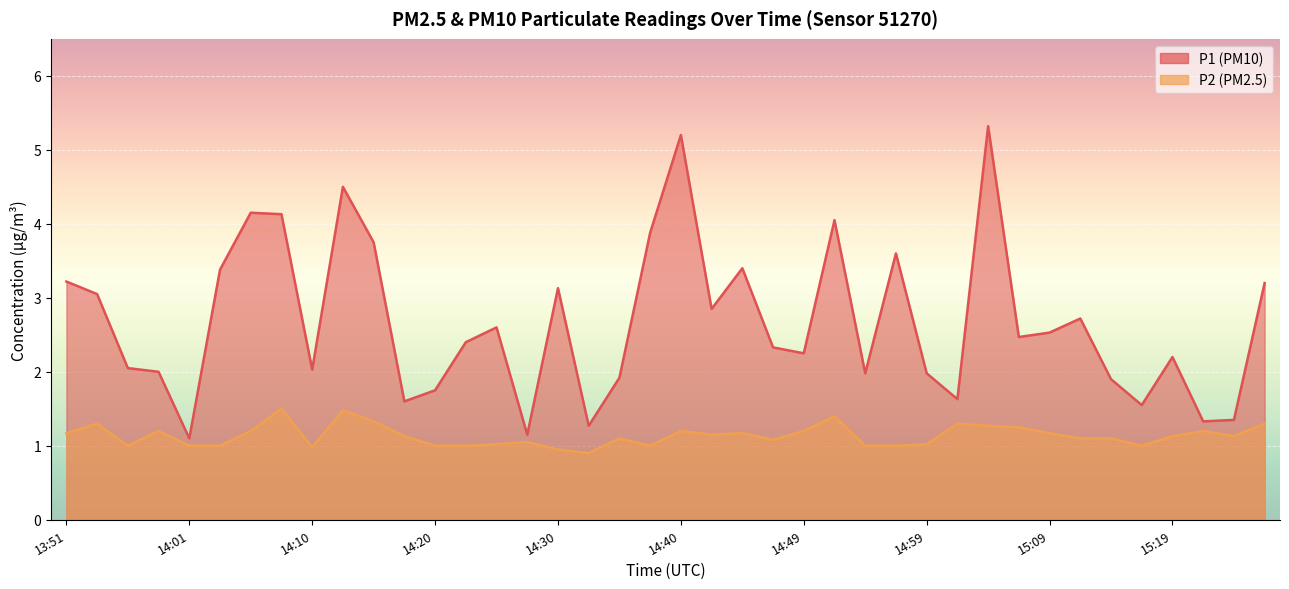

How many lines are shown in the chart?

2